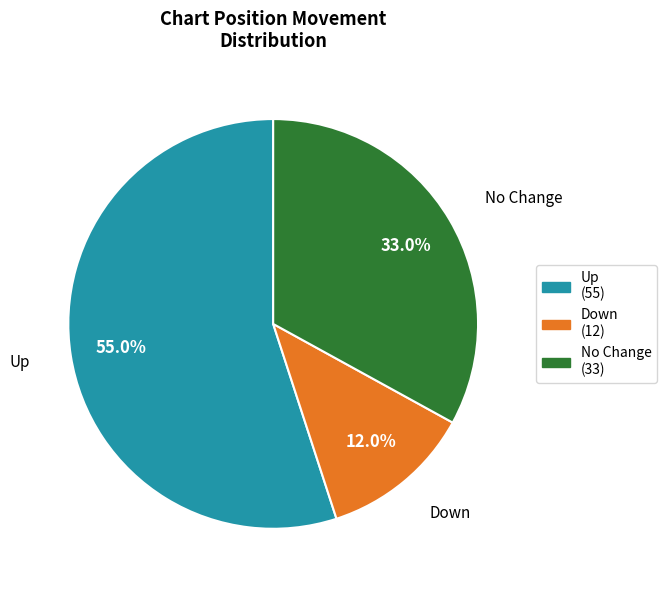

Which slice represents more than half of the pie?

up